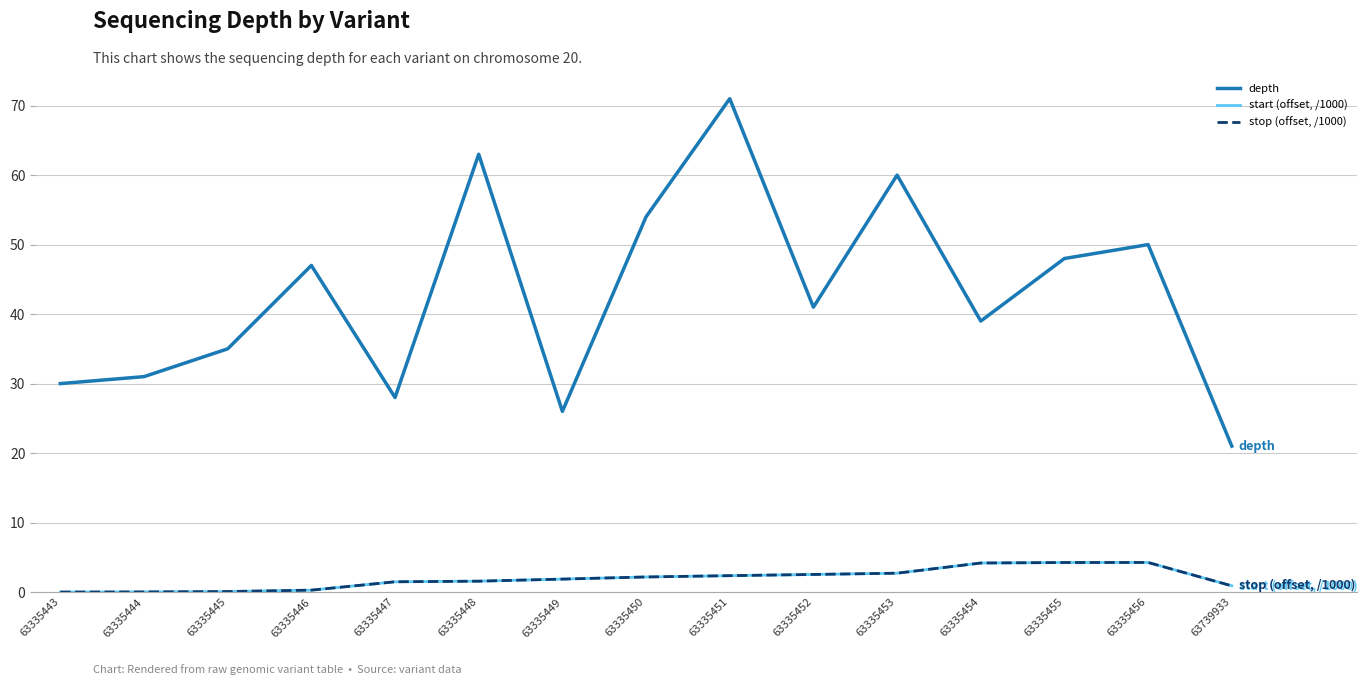

What is the value of the start (offset, /1000) point at the 4th from the left?

0.3